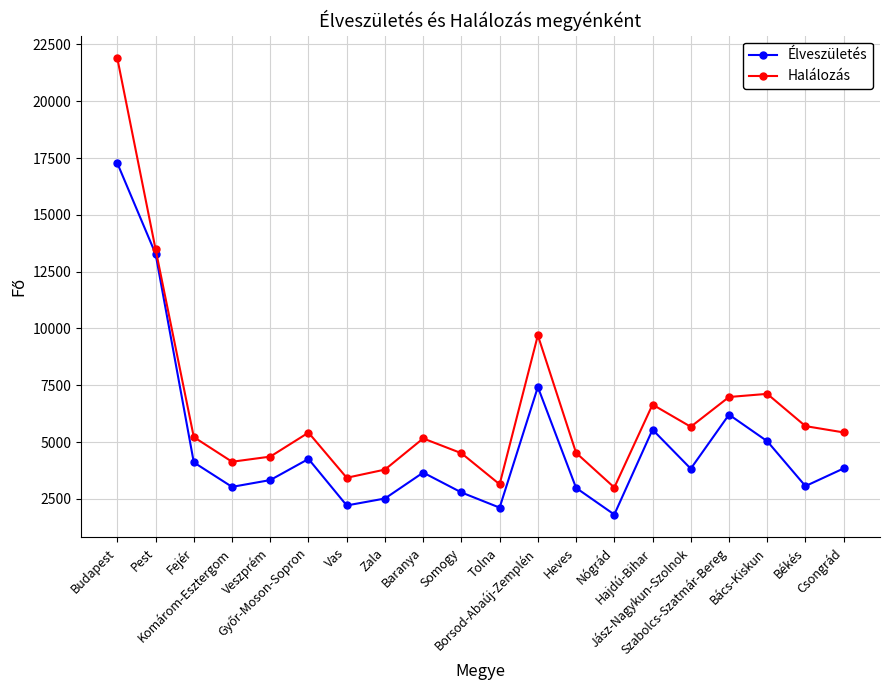

At which category is the sum across all series the highest?

Budapest